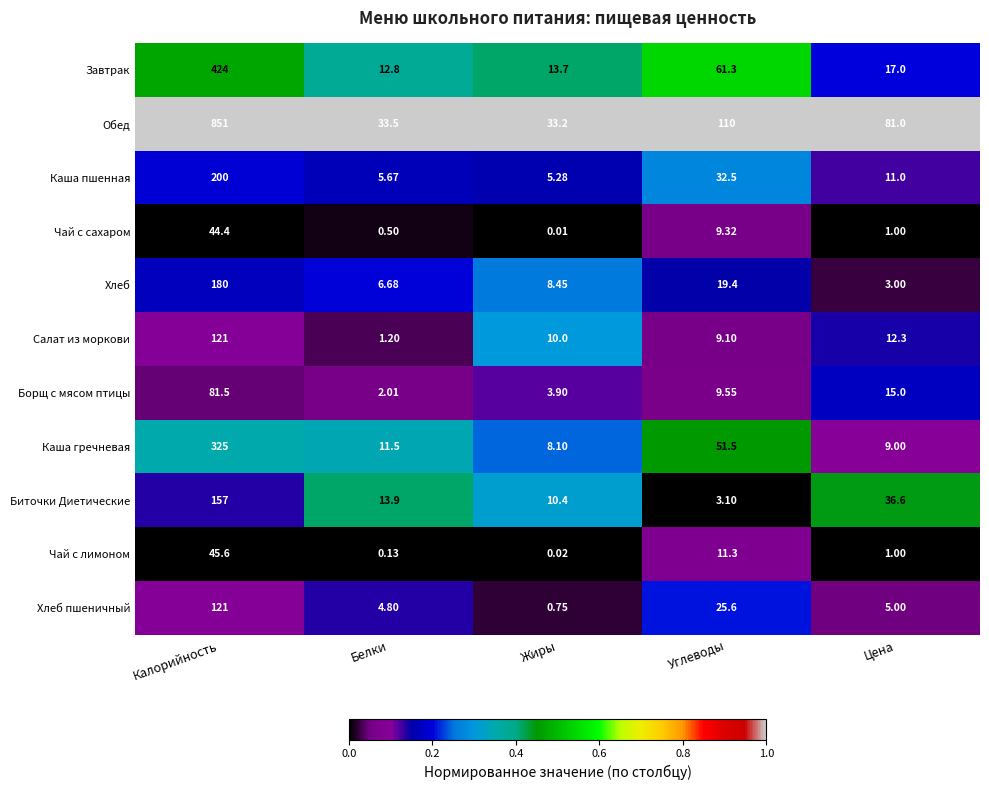

At Белки, list the series in order from smallest to largest.

Чай с лимоном, Чай с сахаром, Салат из моркови, Борщ с мясом птицы, Хлеб пшеничный, Каша пшенная, Хлеб, Каша гречневая, Завтрак, Биточки Диетические, Обед